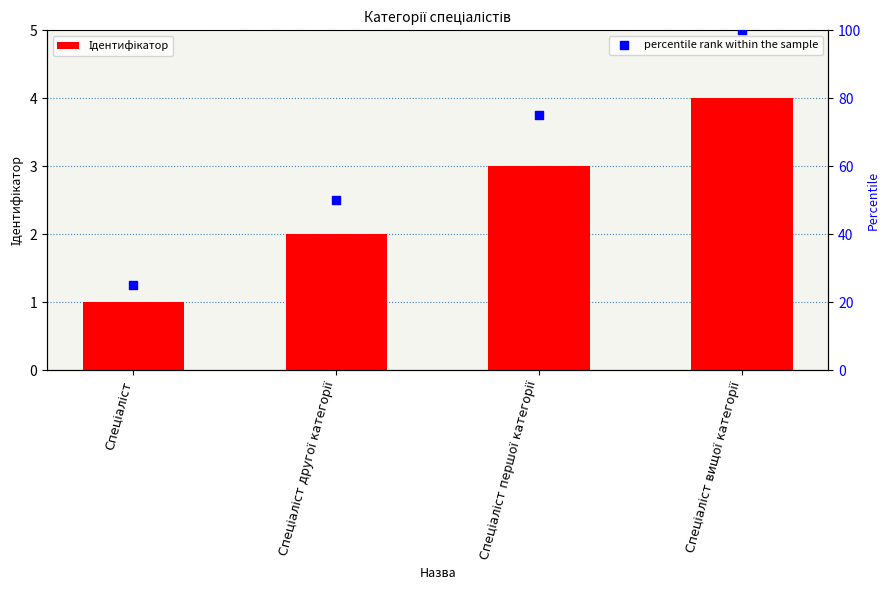

At which category is the sum across all series the highest?

Спеціаліст вищої категорії